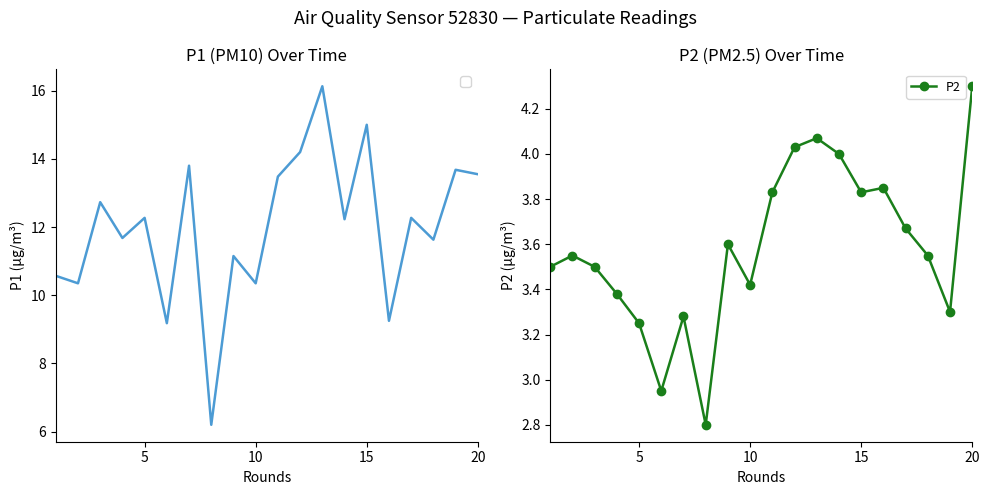

Is it true that P2 equals 5.1 at 10?

False